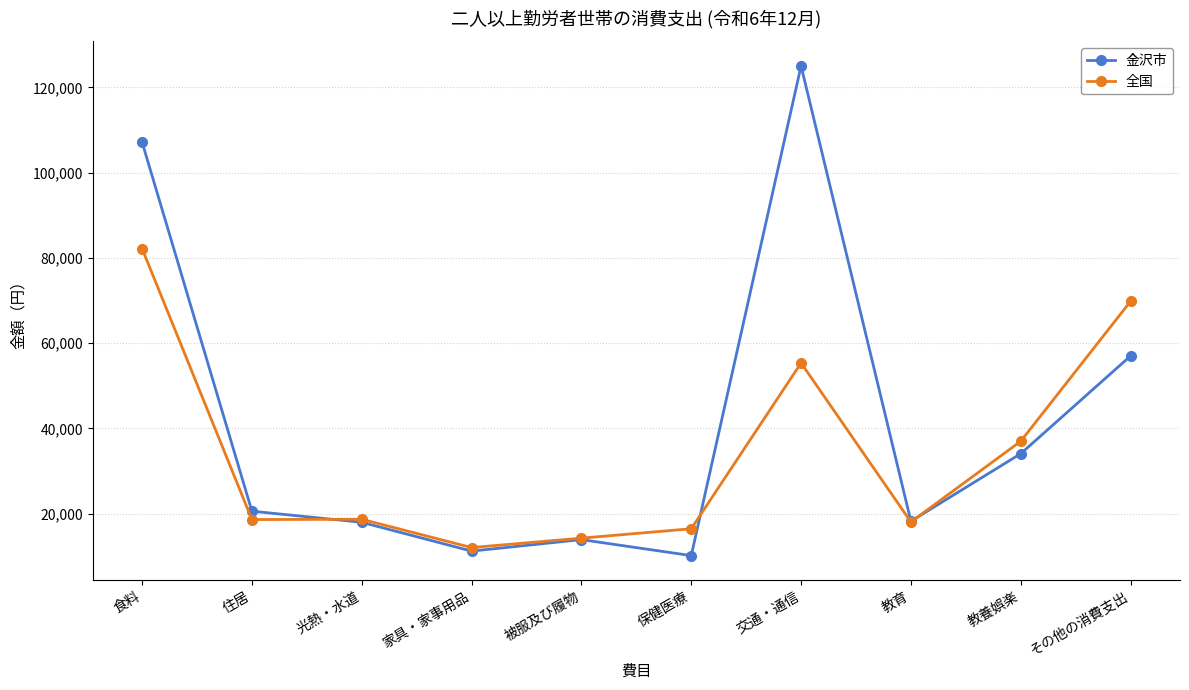

List the series in order of their overall mean, highest first.

金沢市, 全国